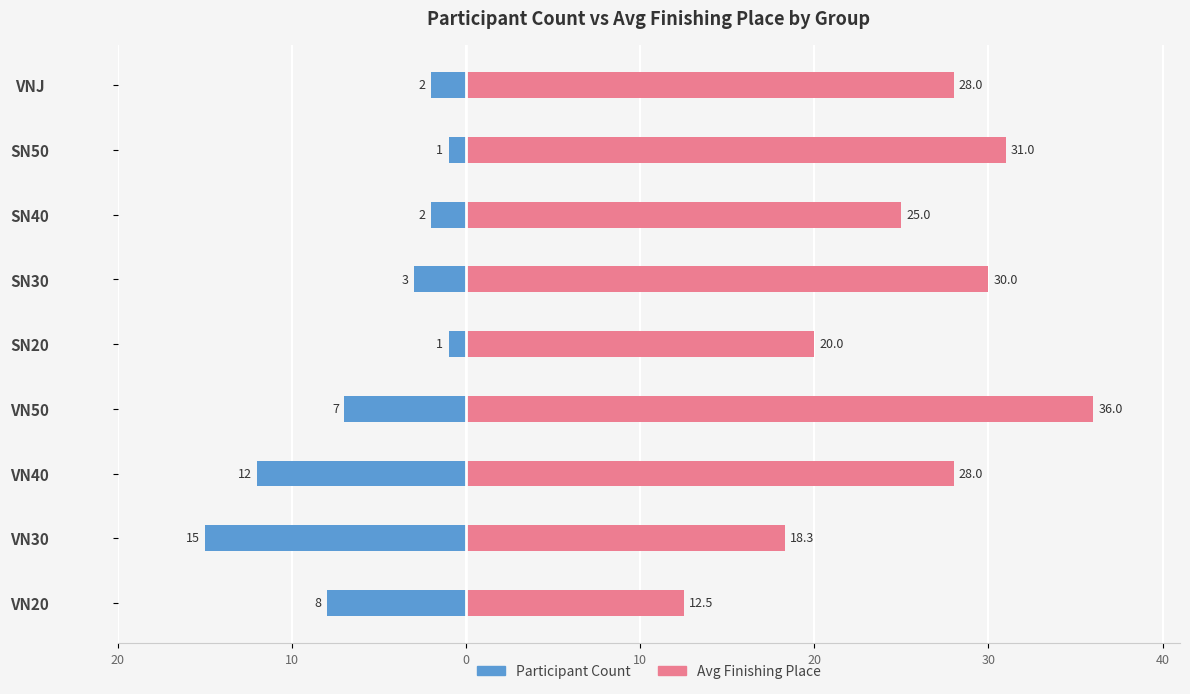

What is the difference between the maximum and second lowest values in the Avg Finishing Place series?

17.7